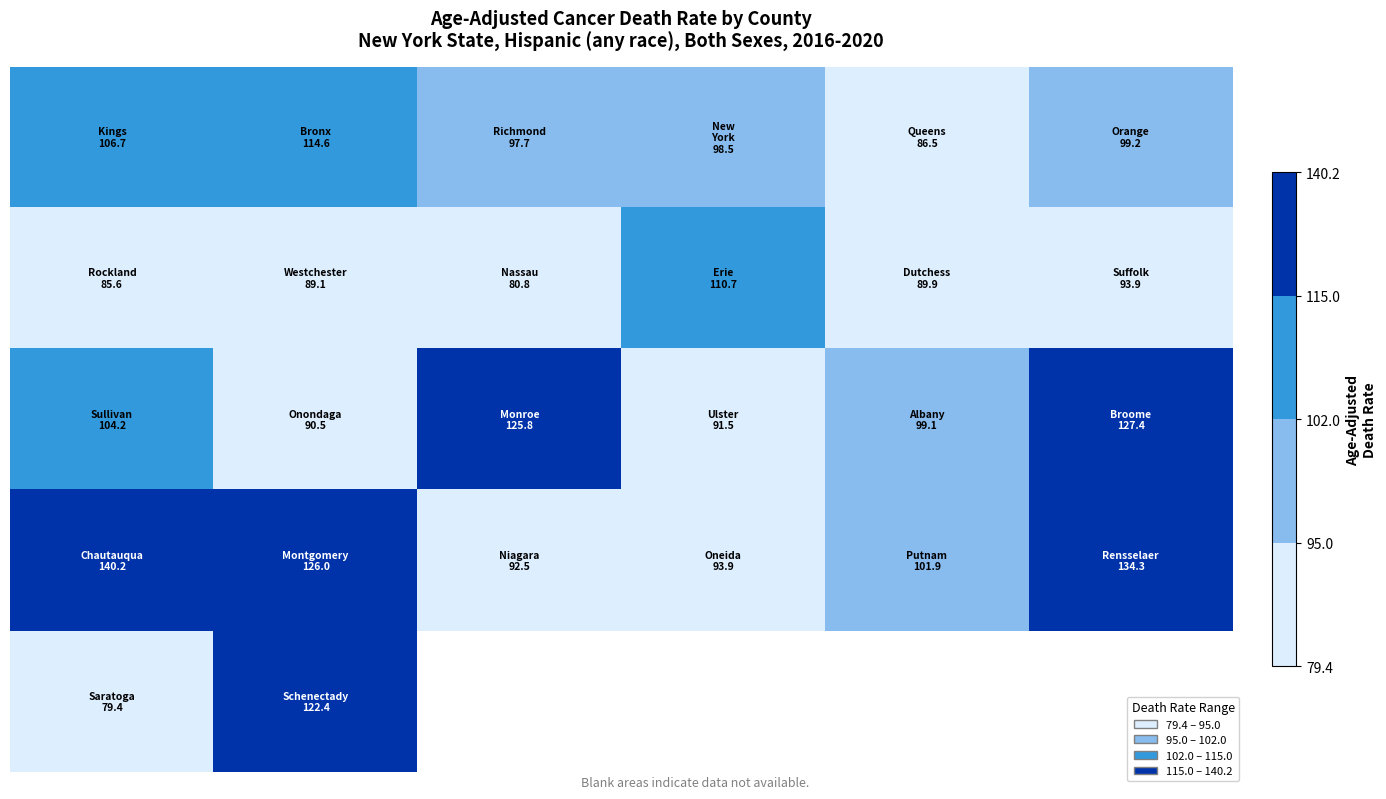

Count the number of categories in the chart.

6